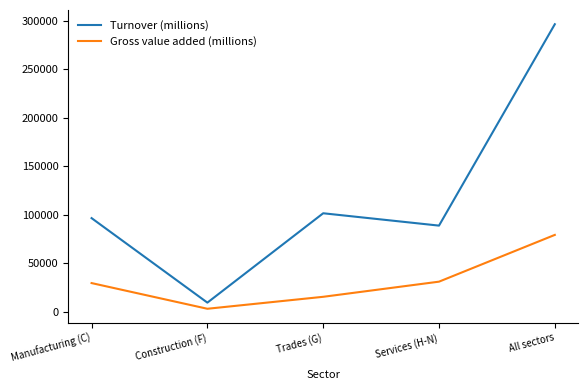

Which label corresponds to the smallest value in the chart?

Construction (F)